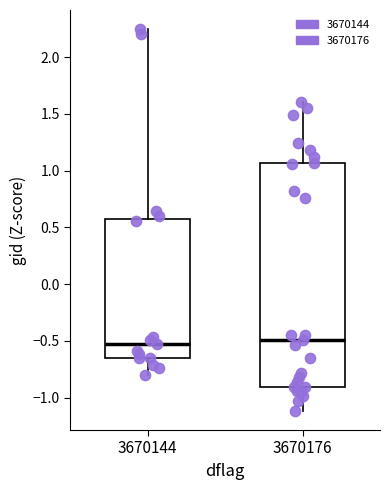

Where is the lower edge of the box at x = 3670144 on the y-axis? The values are not printed on the chart, so give them approximately, as read against the axis.

-0.65